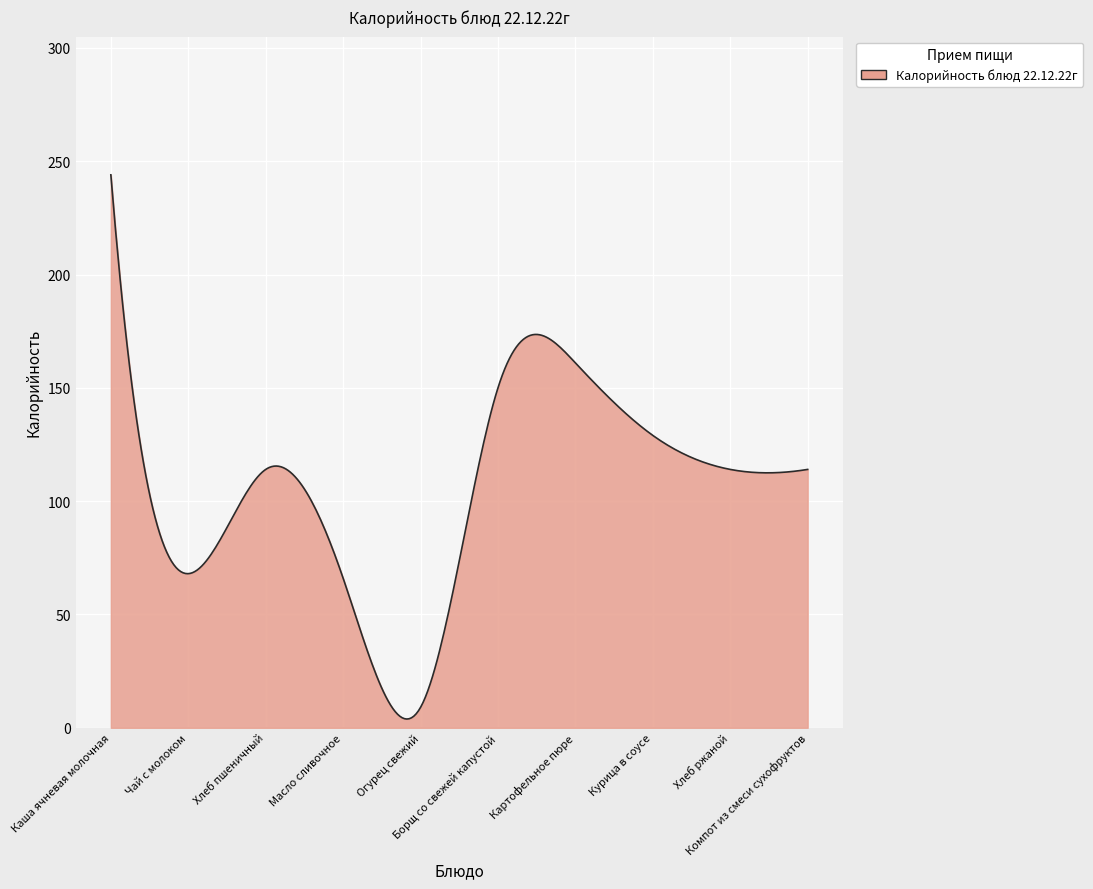

What is the maximum value shown in the chart?

244.0